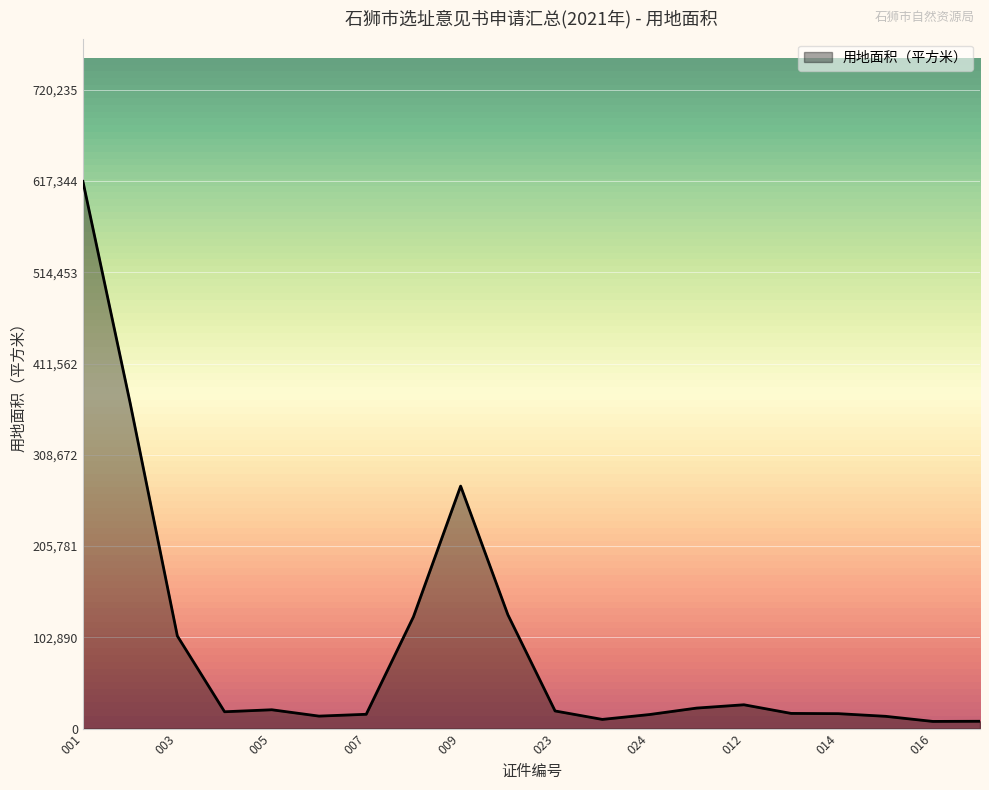

What is the difference between the maximum and minimum values?

608886.9